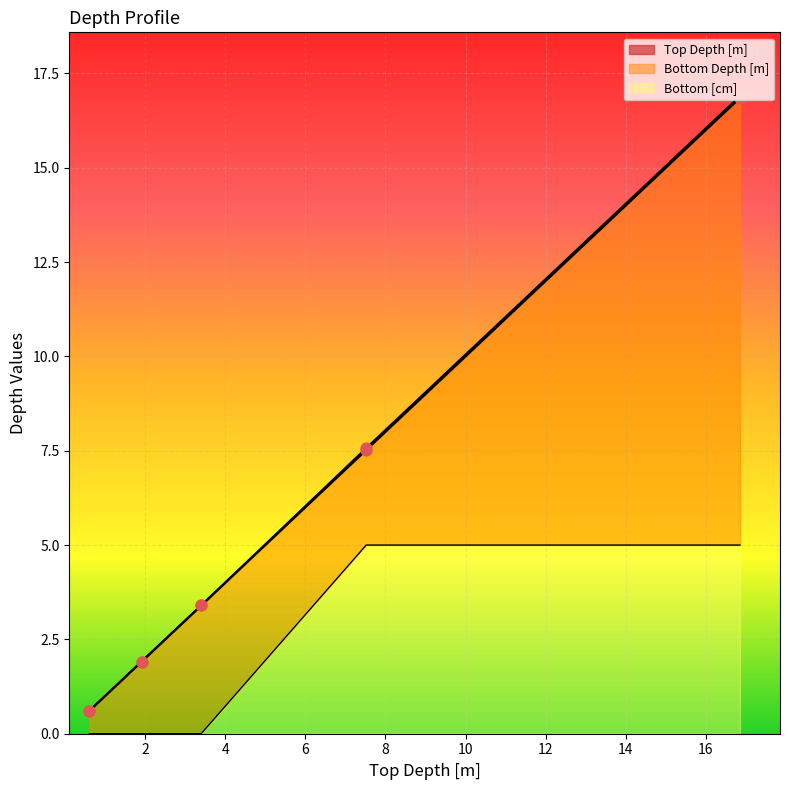

Which series has the widest spread of Y values?

Bottom Depth [m]